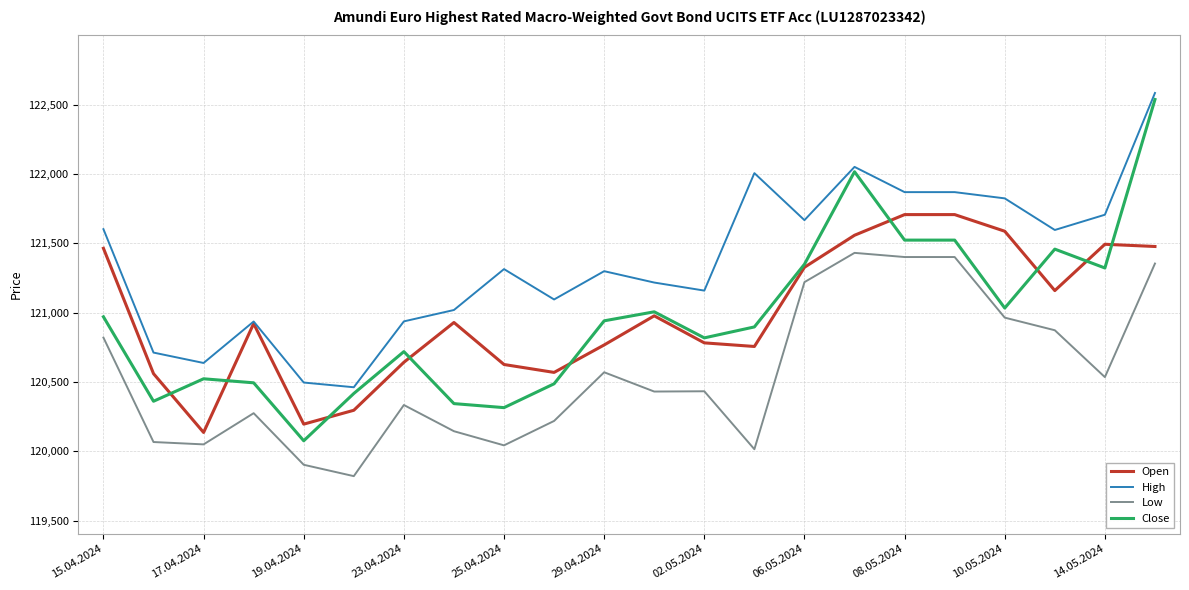

What is the maximum value shown in the chart?

122585